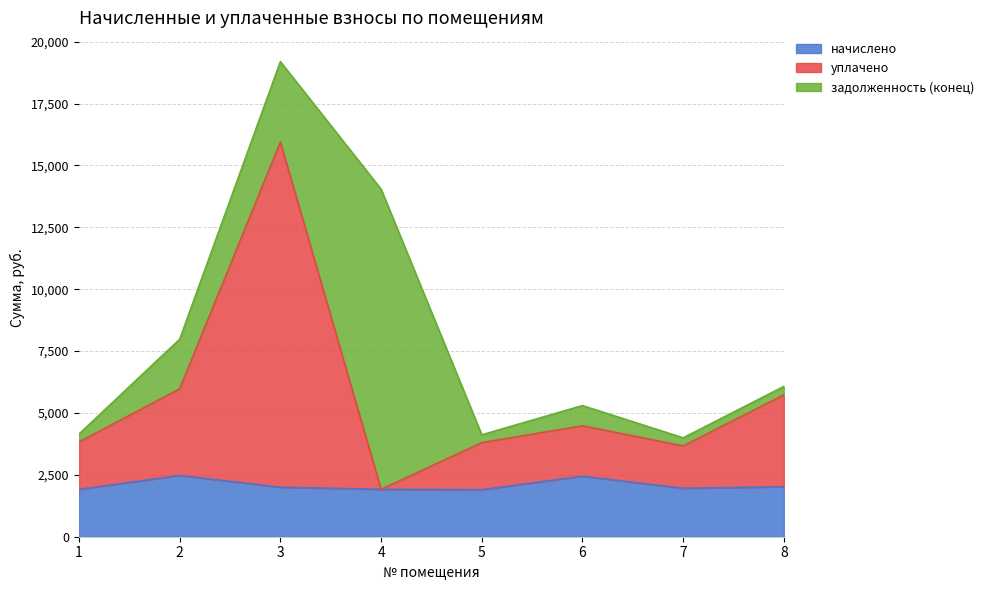

The уплачено series shows 3668.6 at 7. True or false?

True